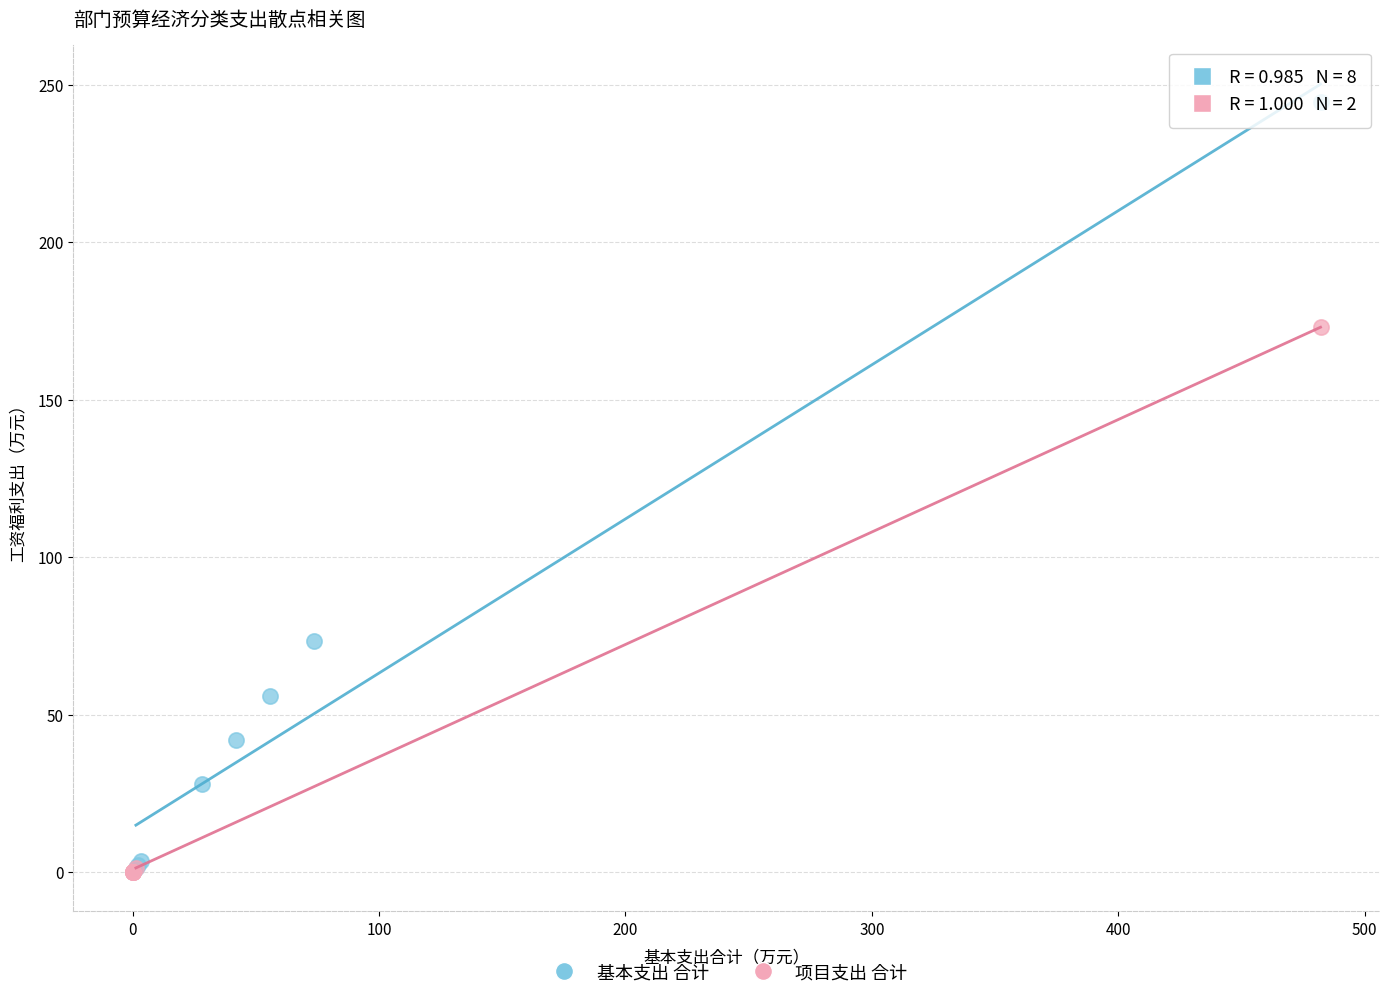

Which series has the widest spread of Y values?

基本支出 合计